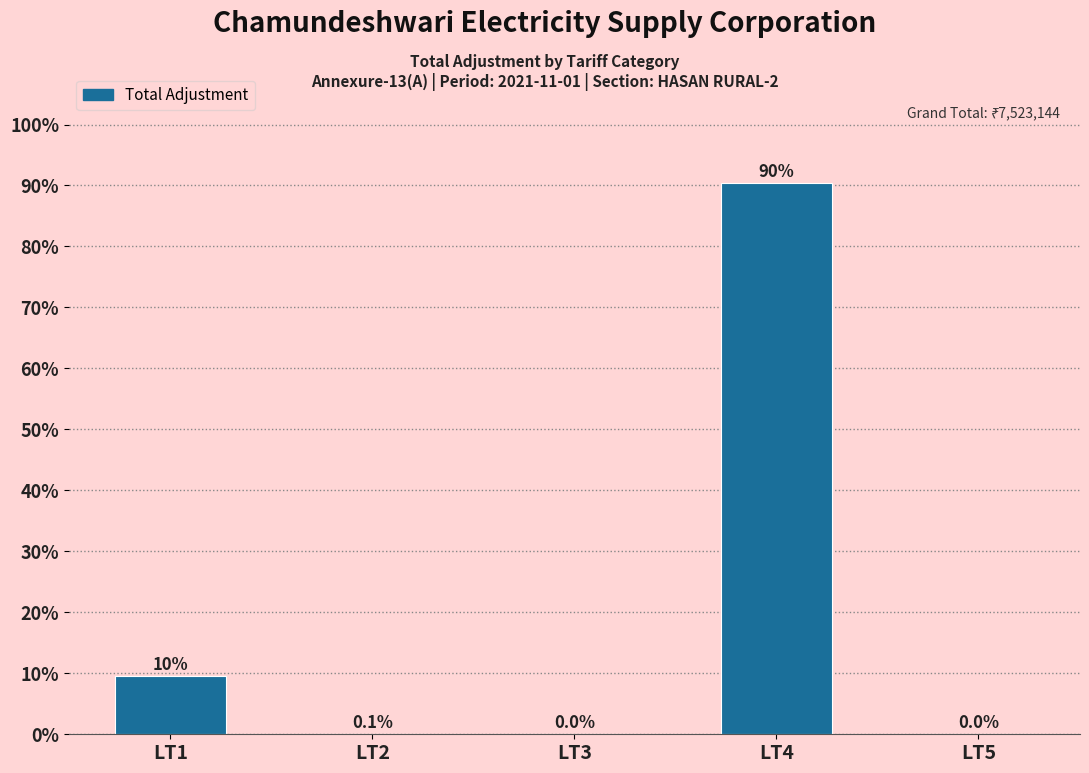

What is the maximum value shown in the chart?

90.4